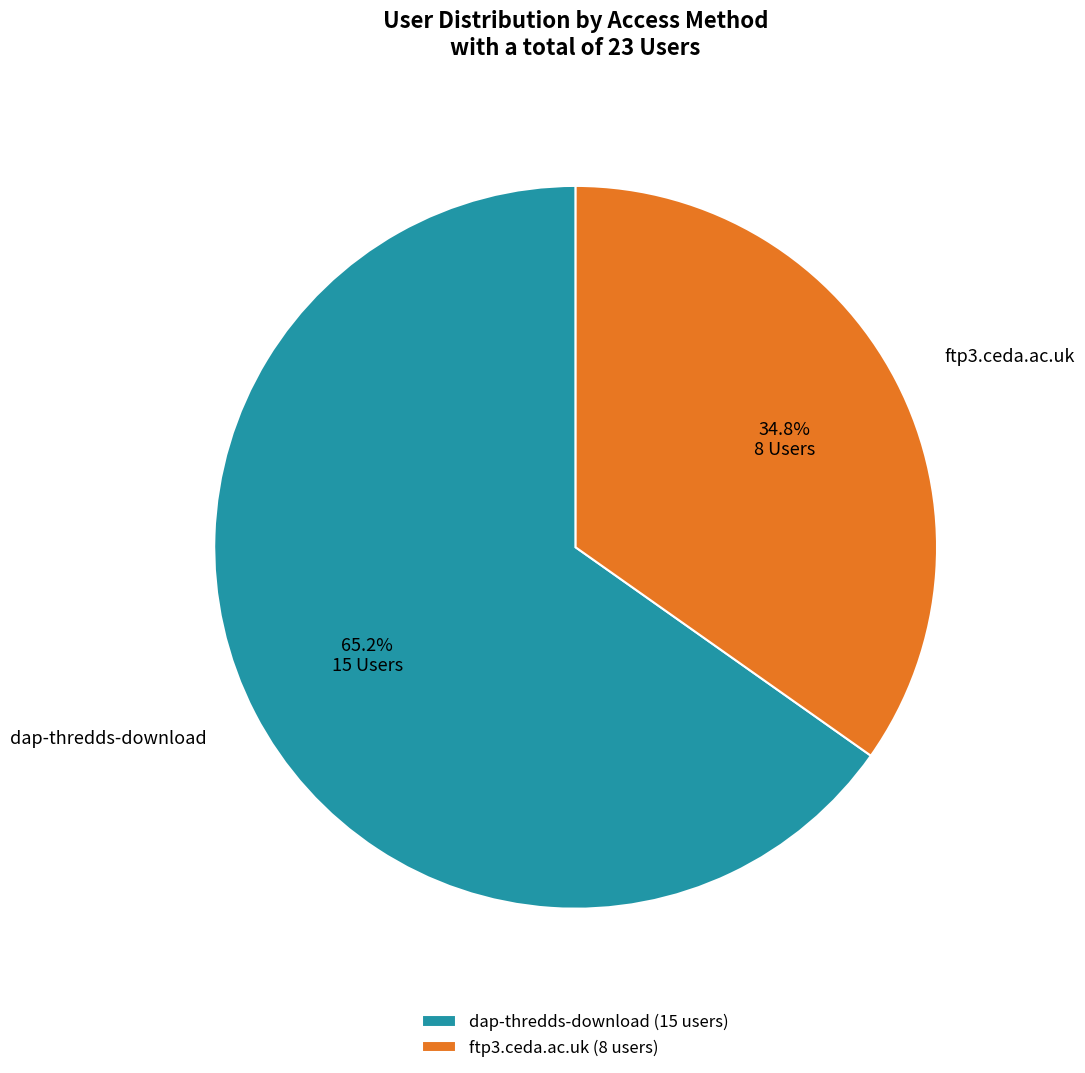

What is the smallest slice in the pie chart?

ftp3.ceda.ac.uk